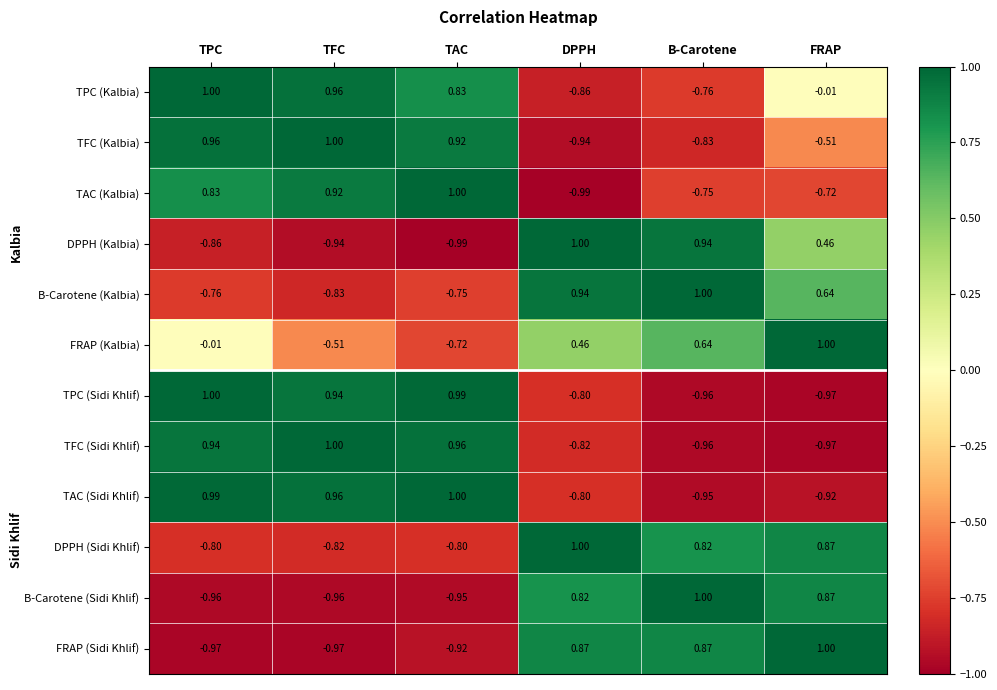

How many data points in B-Carotene (Kalbia) are above 0?

3